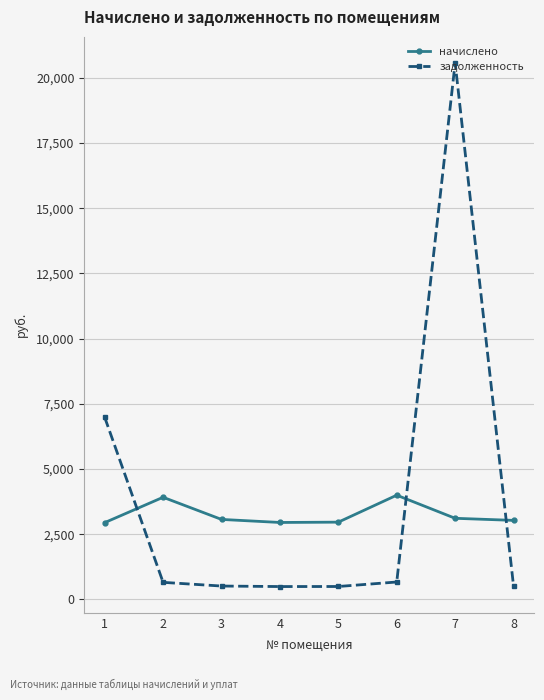

At 1, list the series in order from smallest to largest.

начислено, задолженность